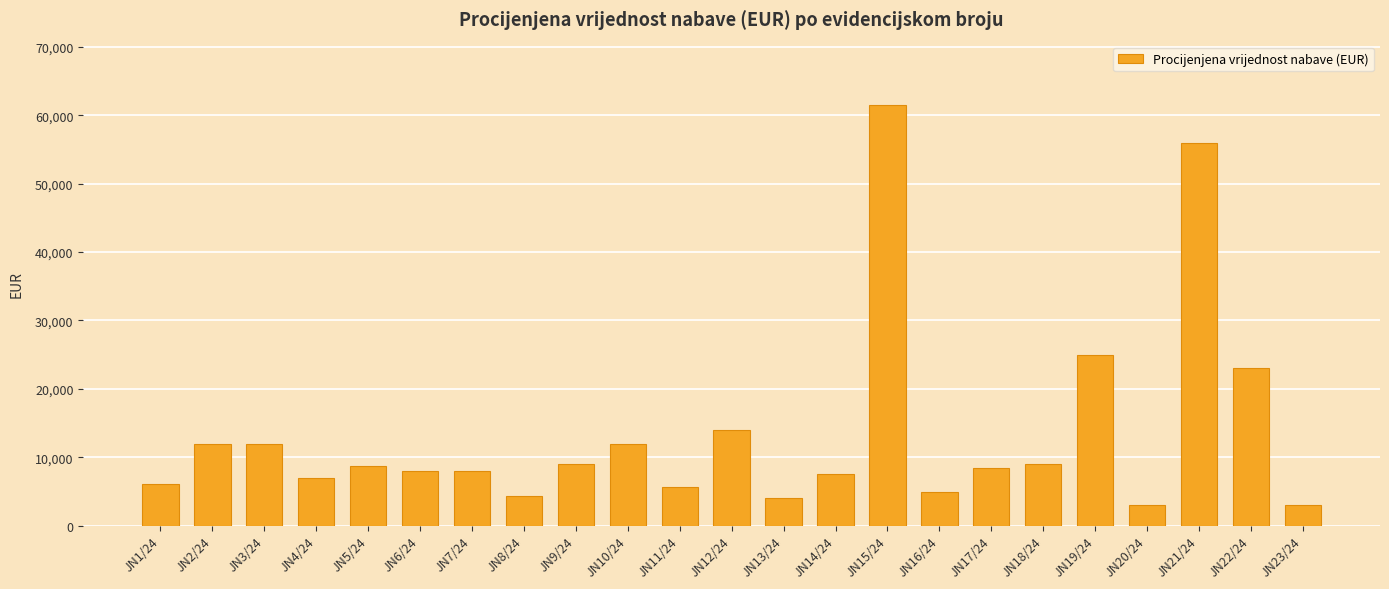

What position from the left is JN12/24?

12